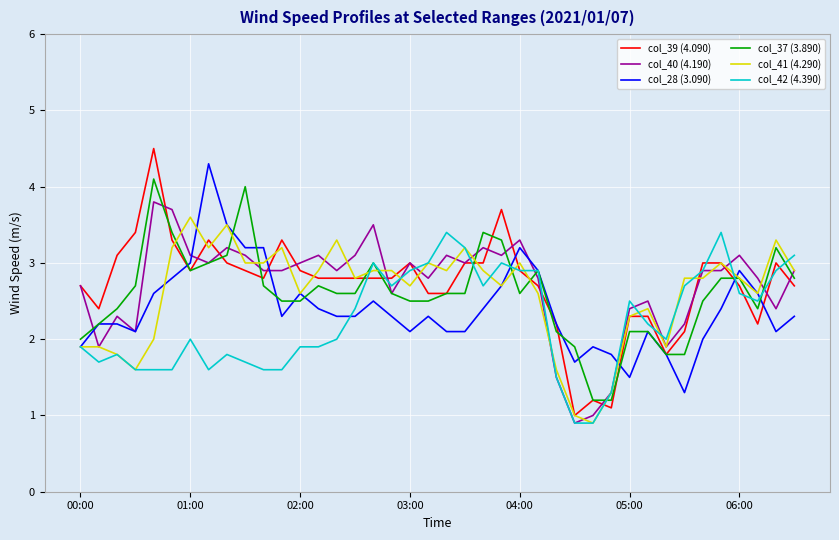

What are all the series names shown in the legend?

col_39 (4.090), col_40 (4.190), col_28 (3.090), col_37 (3.890), col_41 (4.290), col_42 (4.390)